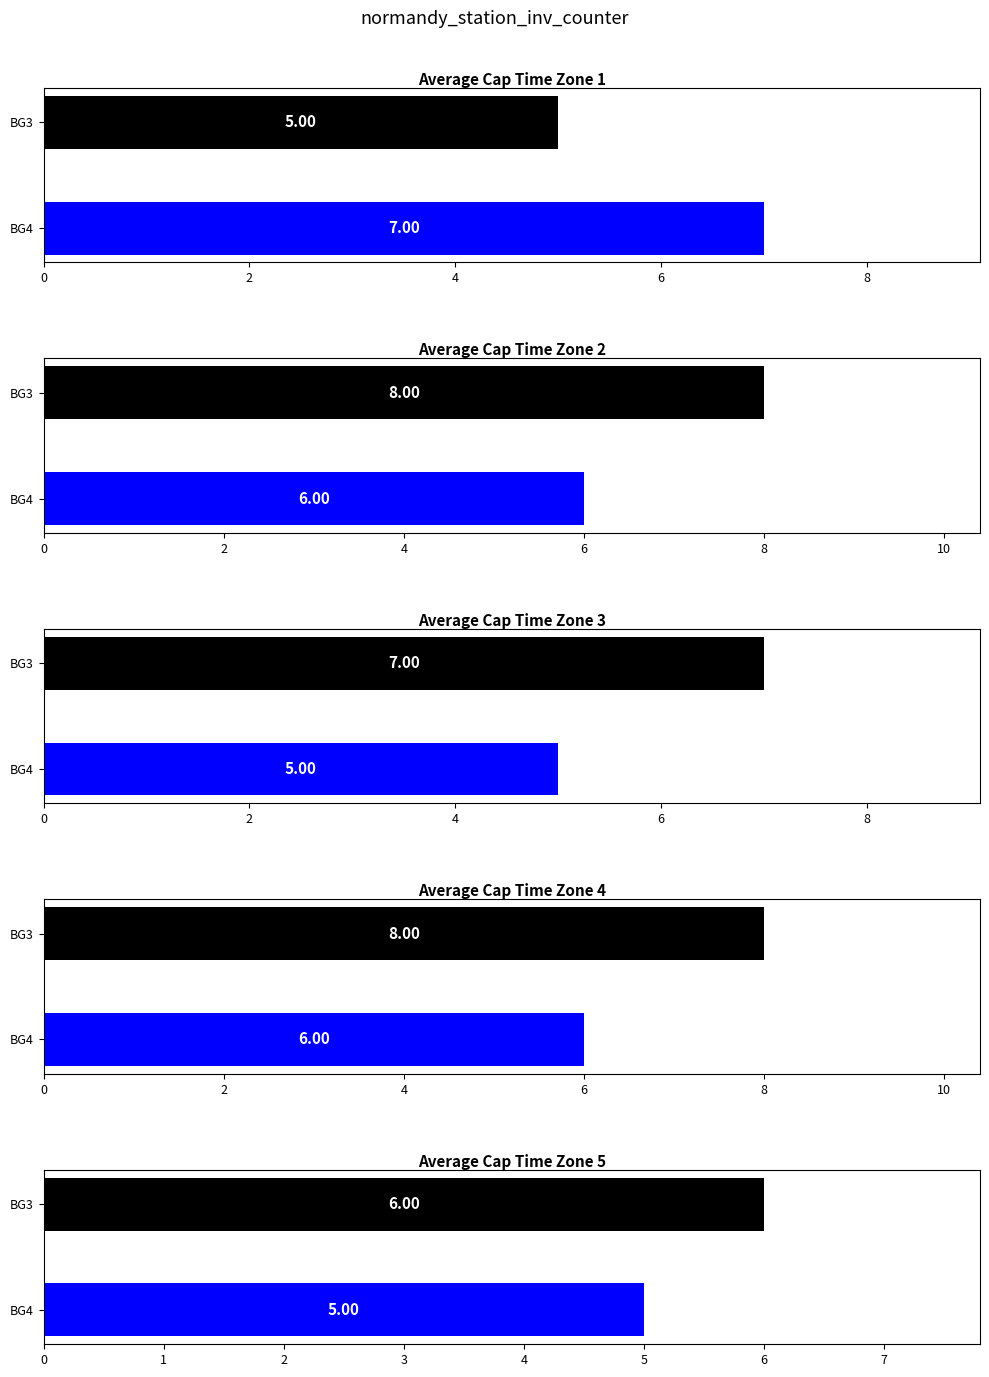

The Average Cap Time Zone 3 series shows 5 at BG4. True or false?

True